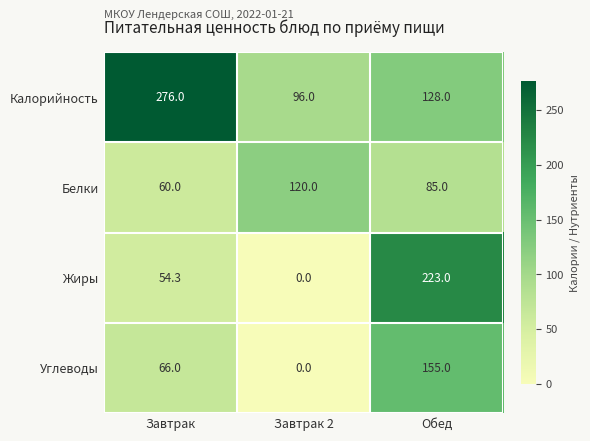

What is the total value across all series at Завтрак 2?

216.0